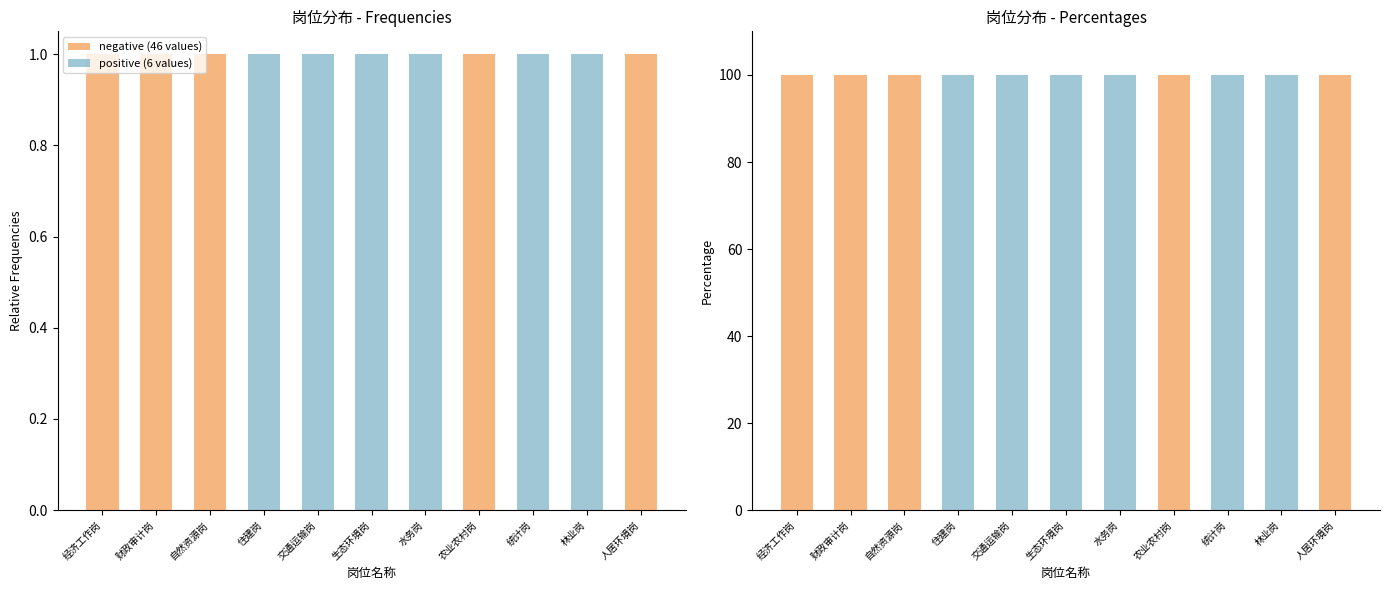

Between 财政审计岗 and 交通运输岗, which series saw the biggest shift?

negative (46 values)